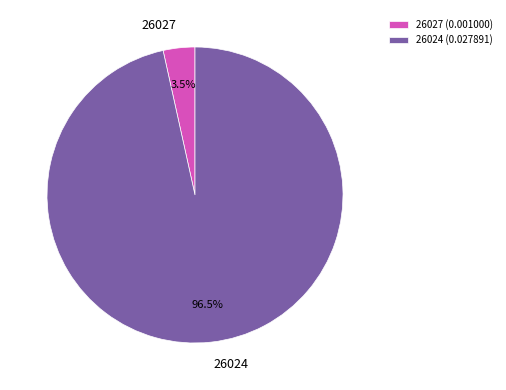

To the nearest percent, what is the combined percentage of 26024 and 26027?

100%